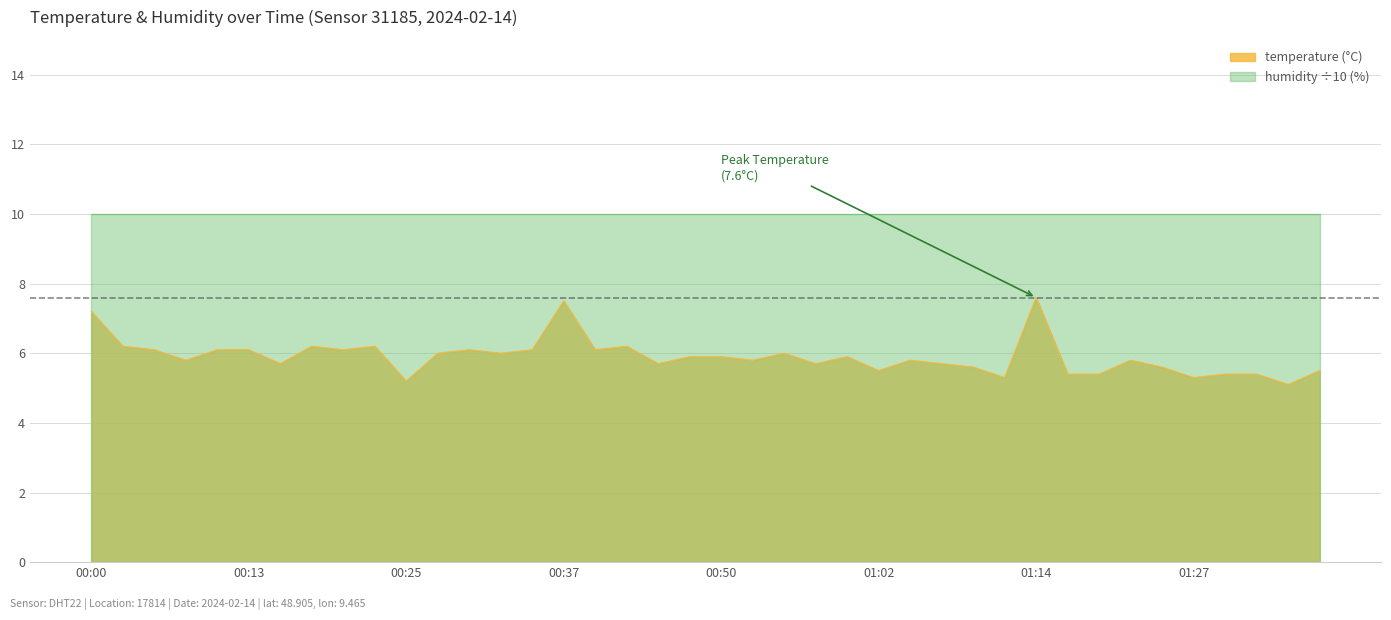

Where is the data nearest to the value 6?

00:28